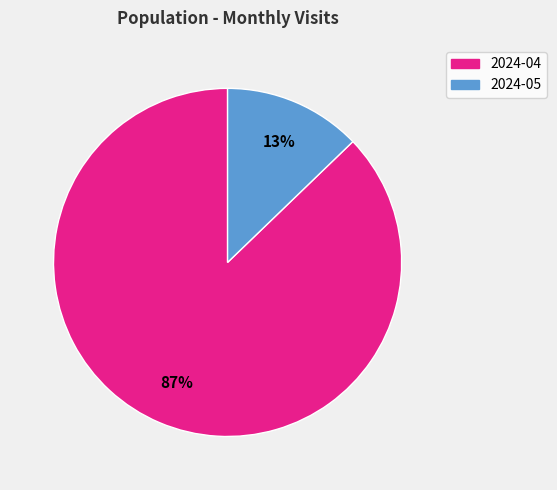

Is 2024-04 the majority of the pie?

Yes